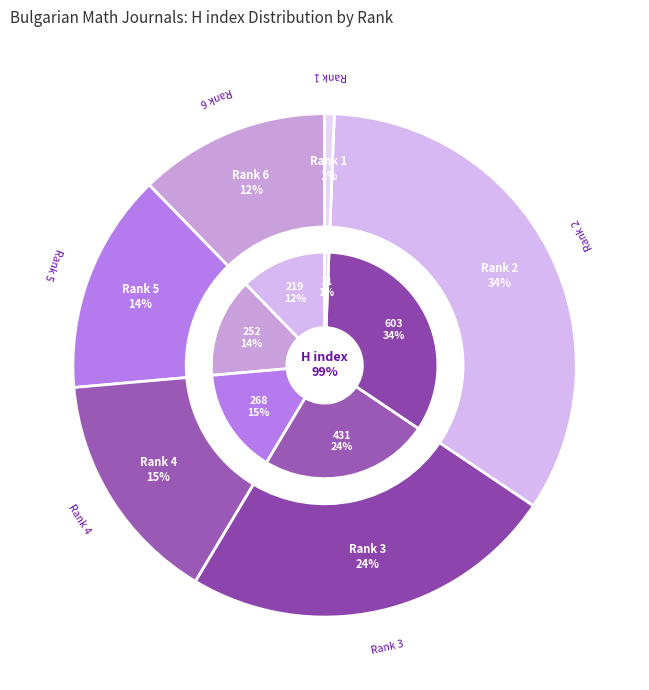

Which category has the smallest portion of the pie?

Rank 1